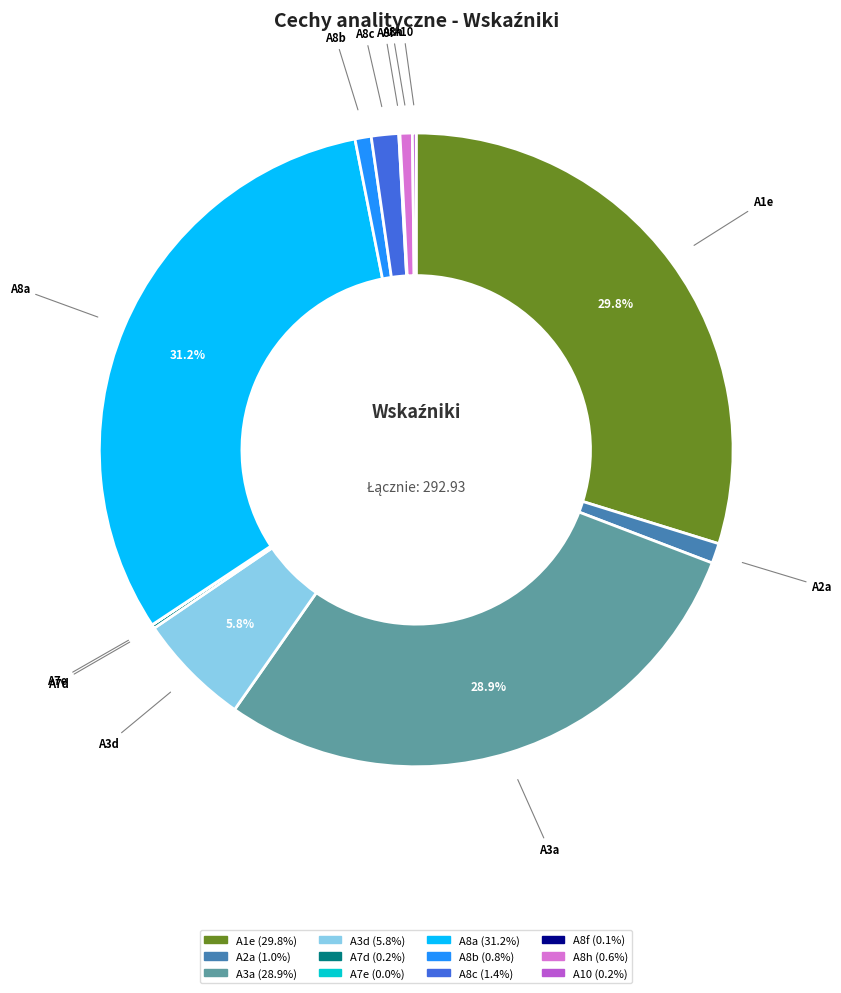

To the nearest percent, what is the average slice percentage?

8%